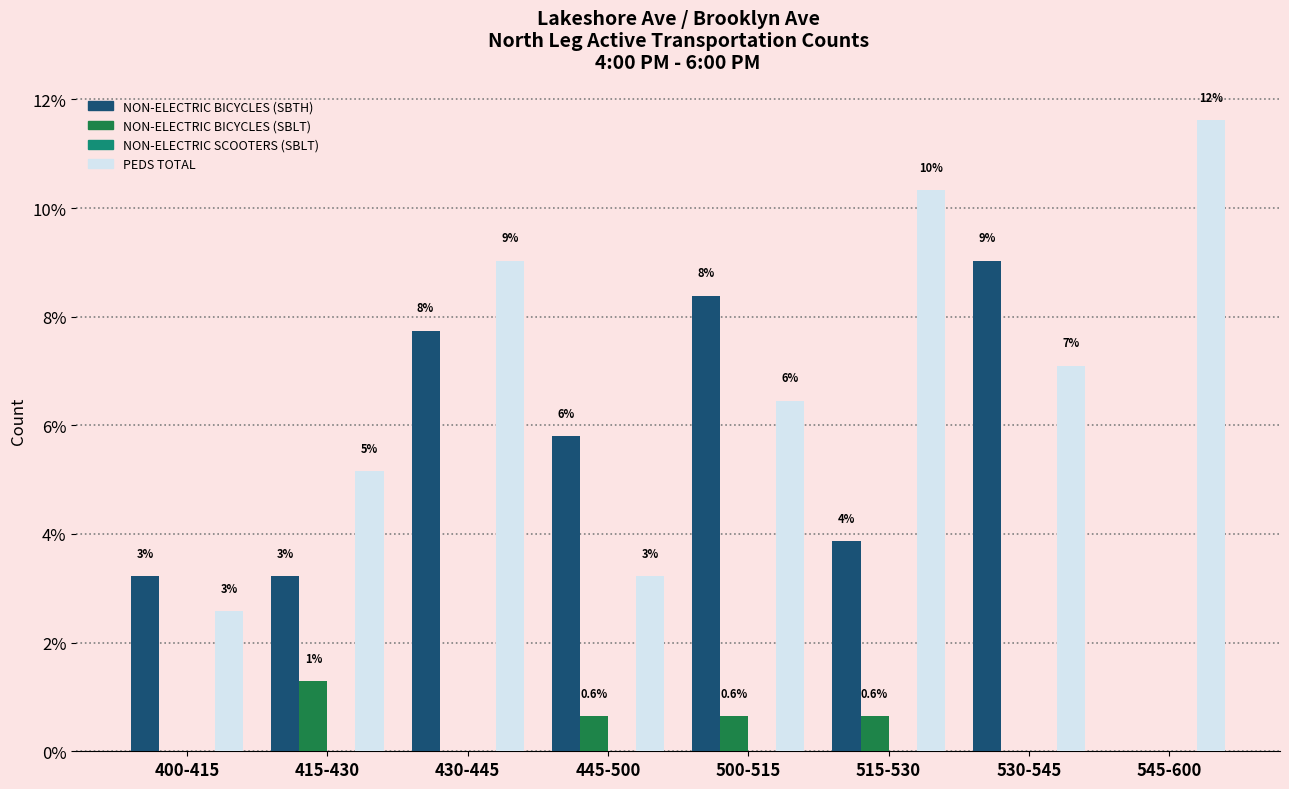

Does the chart contain stacked bars?

No